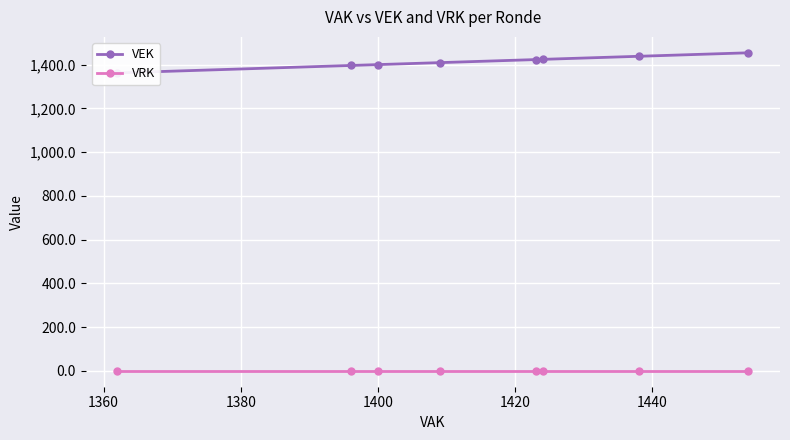

List the series in order of their peak value, lowest first.

VRK, VEK